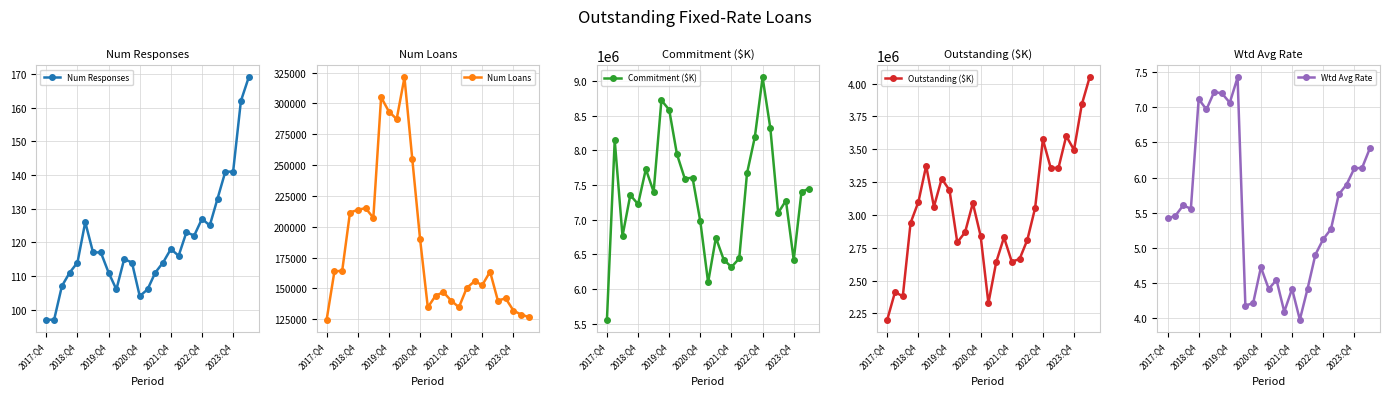

The value of Outstanding ($K) at 18 is 3965174.3. True or false?

False